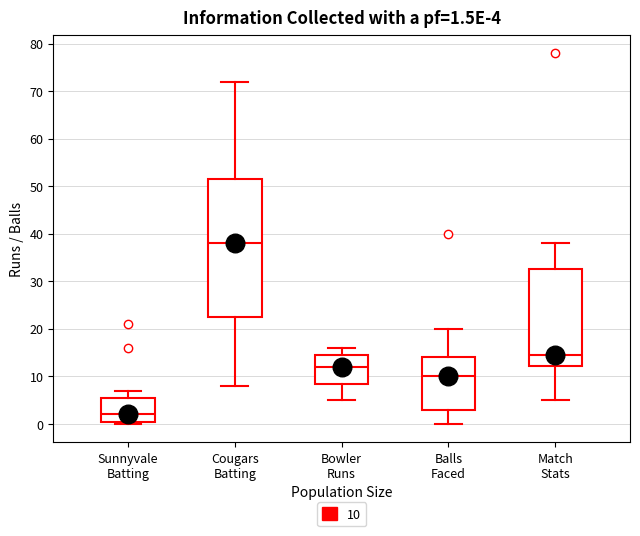

Which box has the highest median line?

Cougars Batting